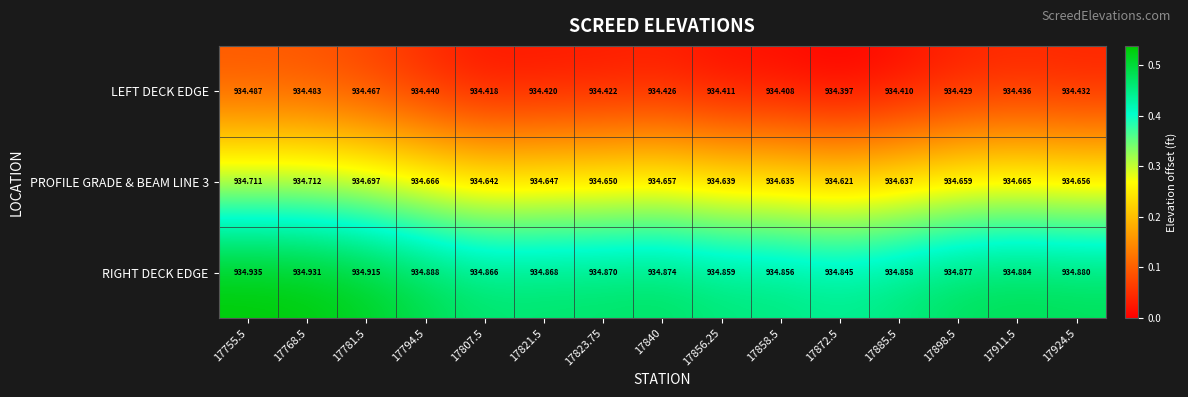

Which series has the largest total across all categories?

RIGHT DECK EDGE